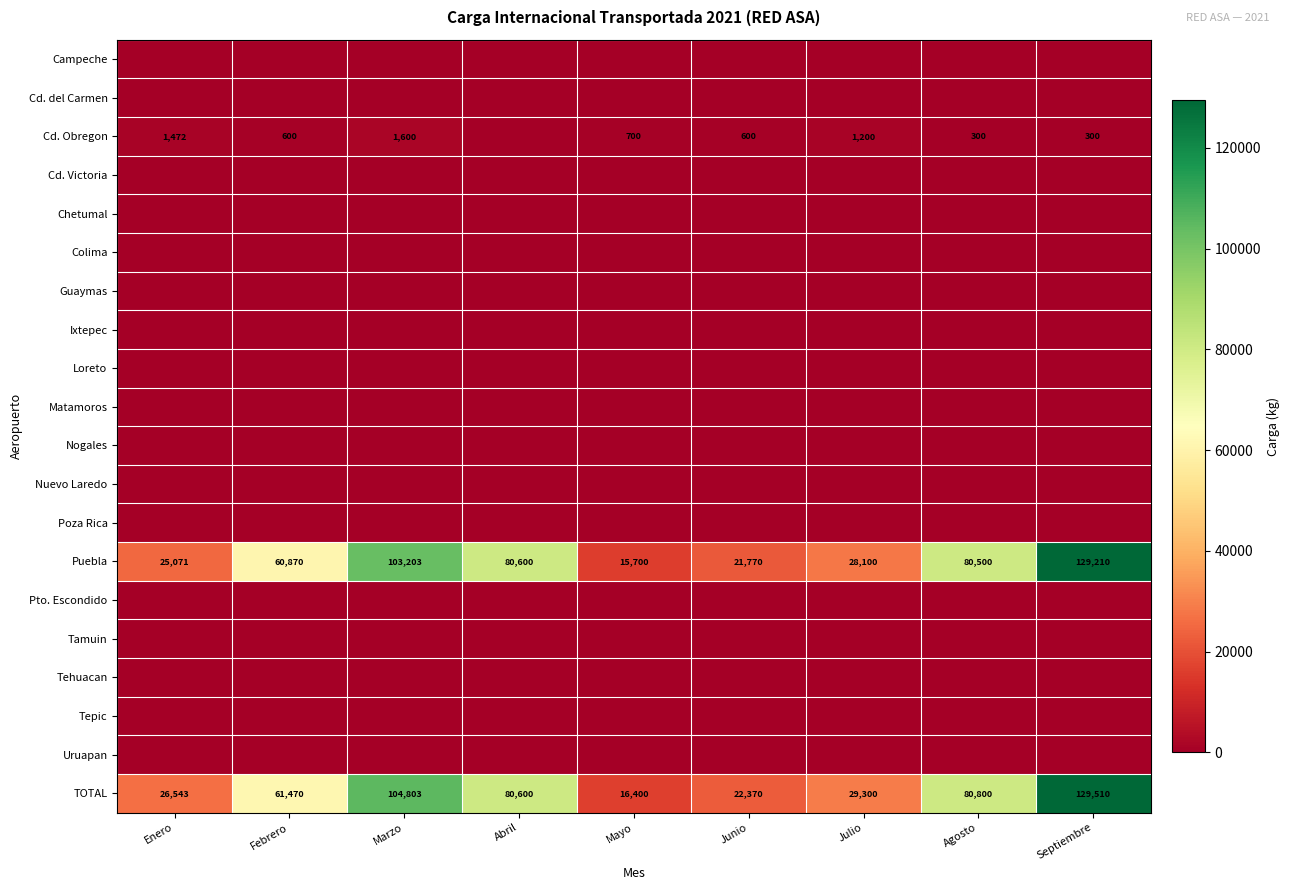

Is it true that TOTAL equals 24791 at Mayo?

False